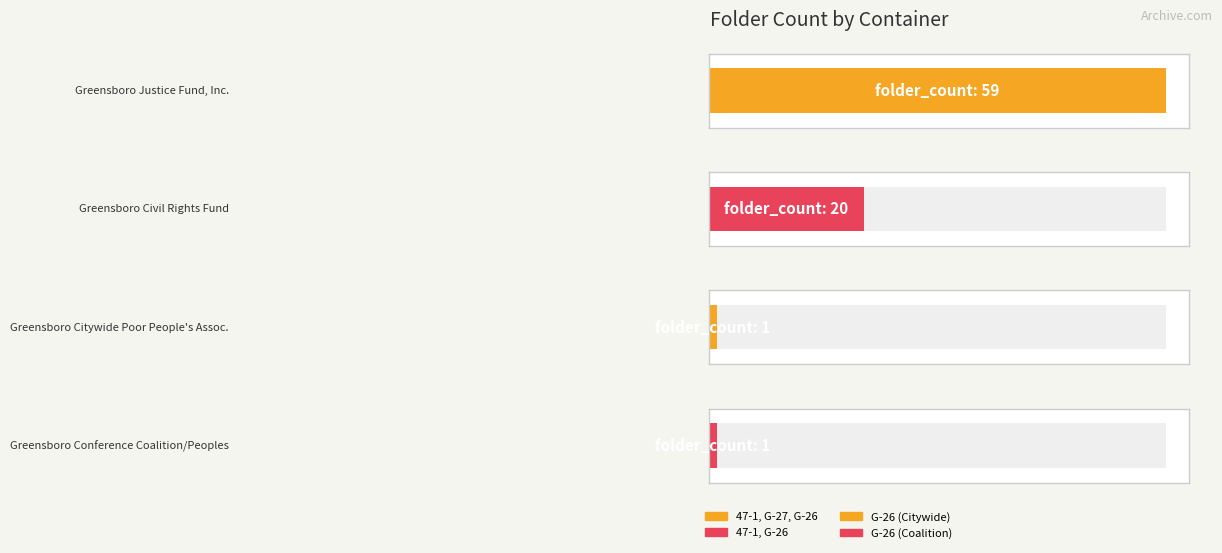

The chart shows a value of 59 at 47-1, G-27, G-26. True or false?

True